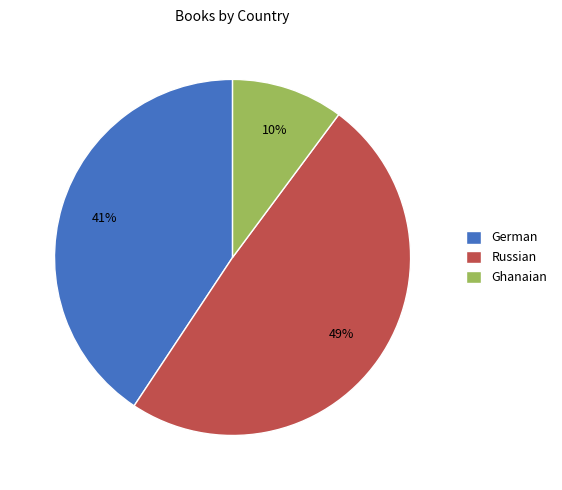

Combined, do Ghanaian and German account for over 50%?

Yes